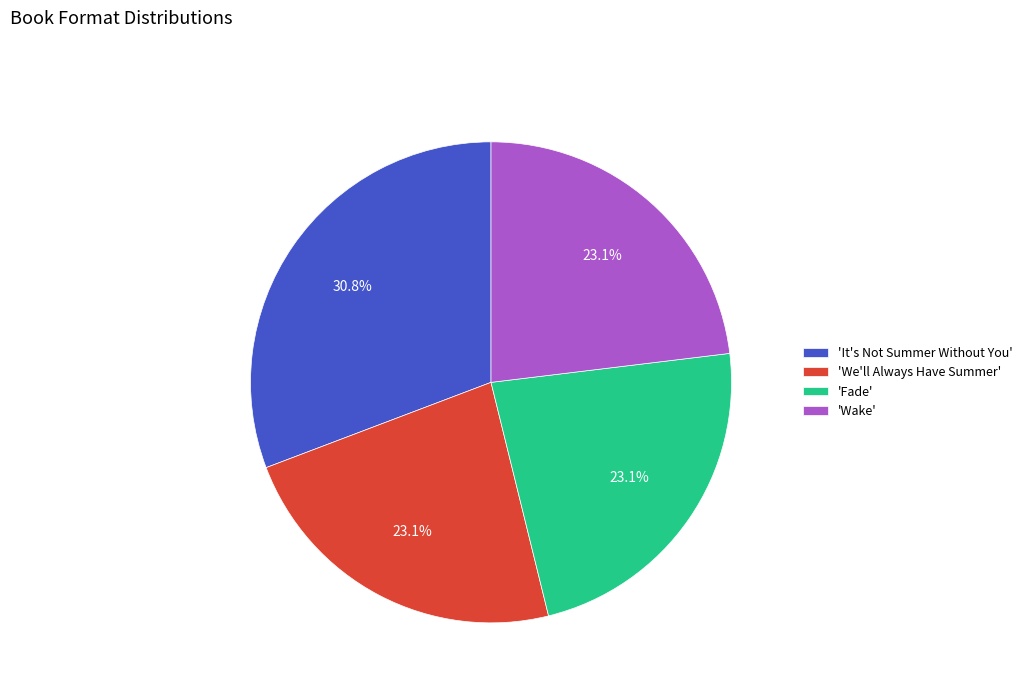

Which category has the biggest portion of the pie?

'It's Not Summer Without You'